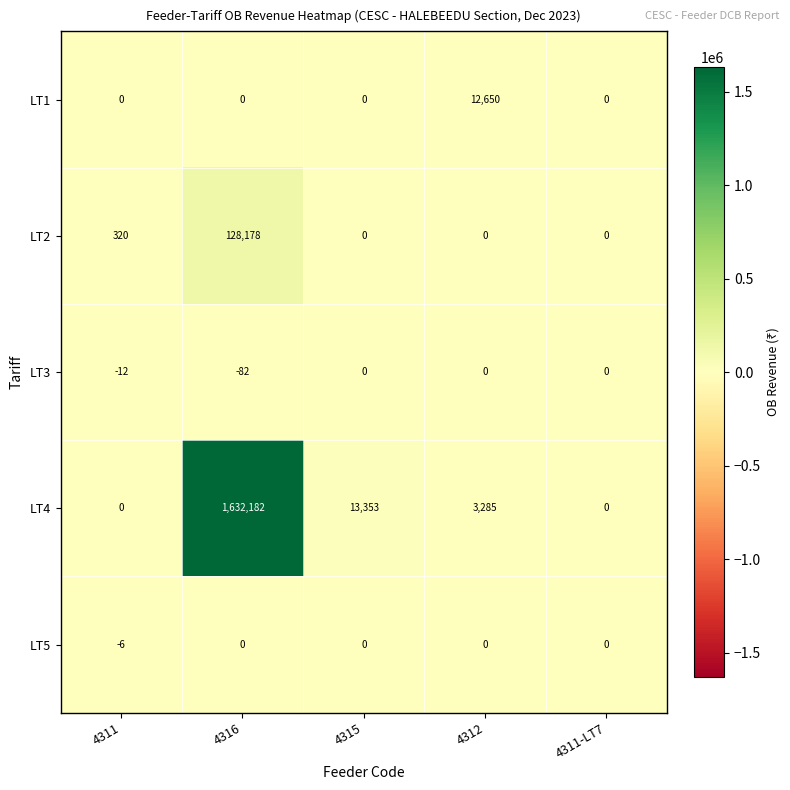

What is the average value of the LT1 series?

2530